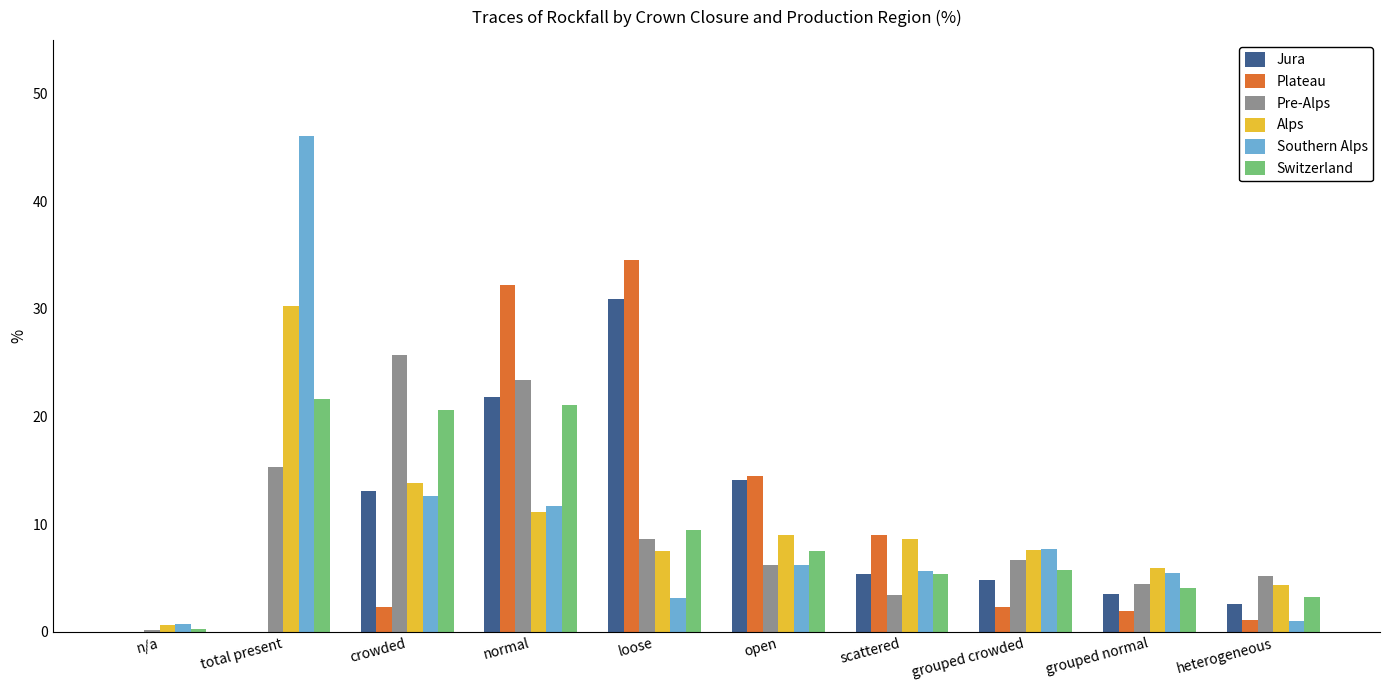

What is the greatest value displayed?

46.1